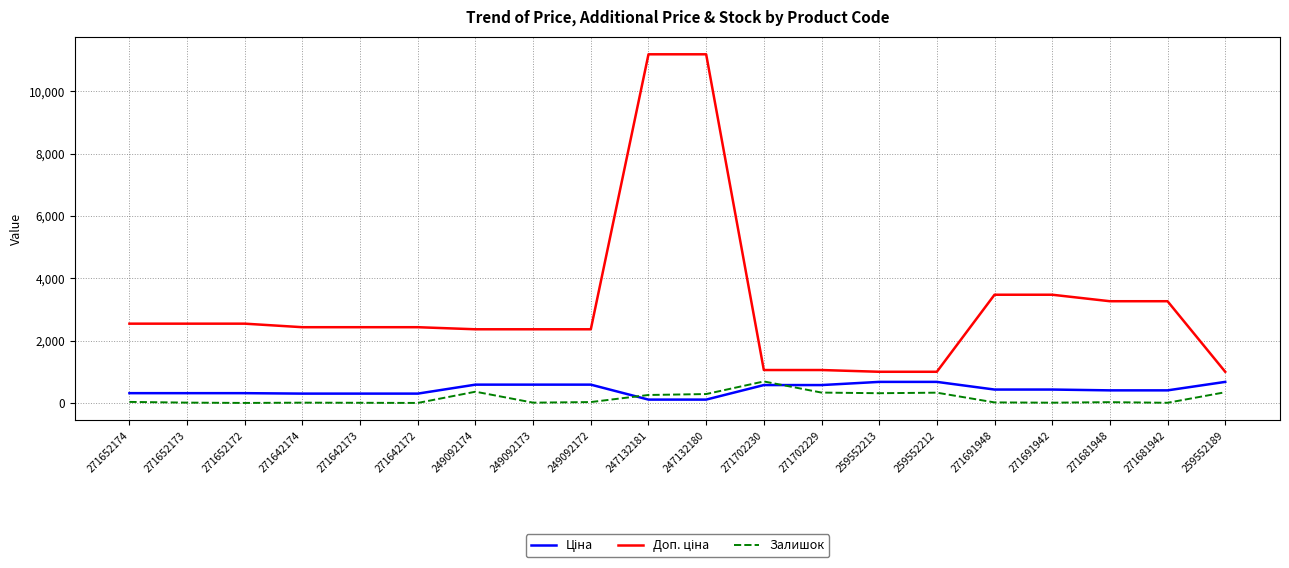

Reading left to right, list all the values displayed in this chart.

Ціна: 271652174=318.3	271652173=318.3	271652172=318.3	271642174=304.1	271642173=304.1	271642172=304.1	249092174=591.6	249092173=591.6	249092172=591.6	247132181=111.8	247132180=111.8	271702230=578.1	271702229=578.1	259552213=679.8	259552212=679.8	271691948=434.3	271691942=434.3	271681948=408.2	271681942=408.2	259552189=679.8
Доп. ціна: 271652174=2546.4	271652173=2546.4	271652172=2546.4	271642174=2432.8	271642173=2432.8	271642172=2432.8	249092174=2366.5	249092173=2366.5	249092172=2366.5	247132181=11182.0	247132180=11182.0	271702230=1060.0	271702229=1060.0	259552213=1004.1	259552212=1004.1	271691948=3474.1	271691942=3474.1	271681948=3265.8	271681942=3265.8	259552189=1004.1
Залишок: 271652174=38.0	271652173=15.0	271652172=5.0	271642174=14.0	271642173=10.0	271642172=5.0	249092174=365.0	249092173=14.0	249092172=33.0	247132181=260.0	247132180=290.0	271702230=694.0	271702229=337.0	259552213=317.0	259552212=334.0	271691948=22.0	271691942=13.0	271681948=30.0	271681942=10.0	259552189=348.0